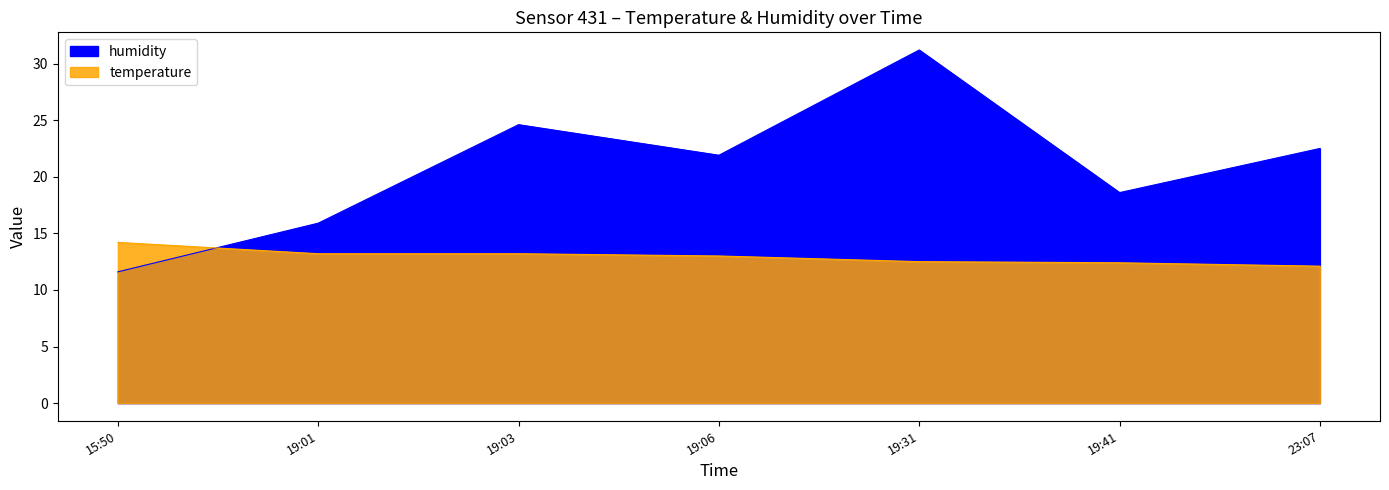

How many data points in humidity are above 21?

4